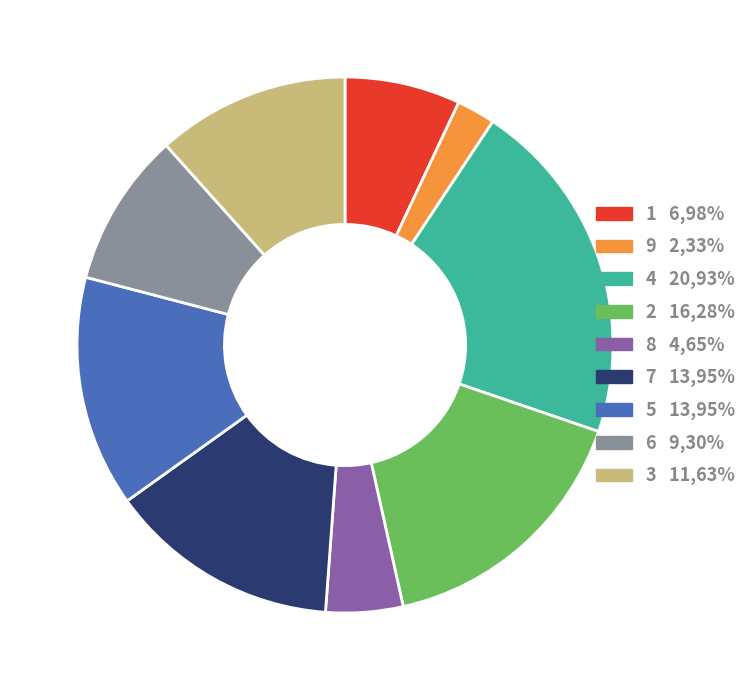

Do 5 and 1 together represent more than half of the pie?

No